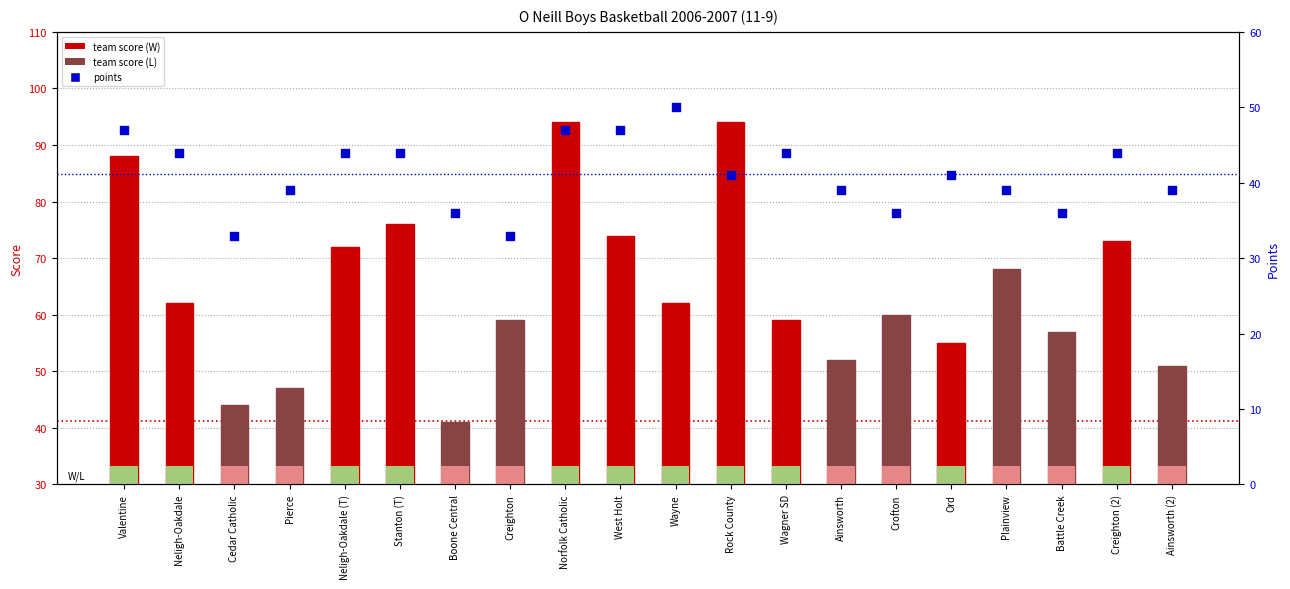

Is the value of points at Crofton greater than the value of team score at Rock County?

No